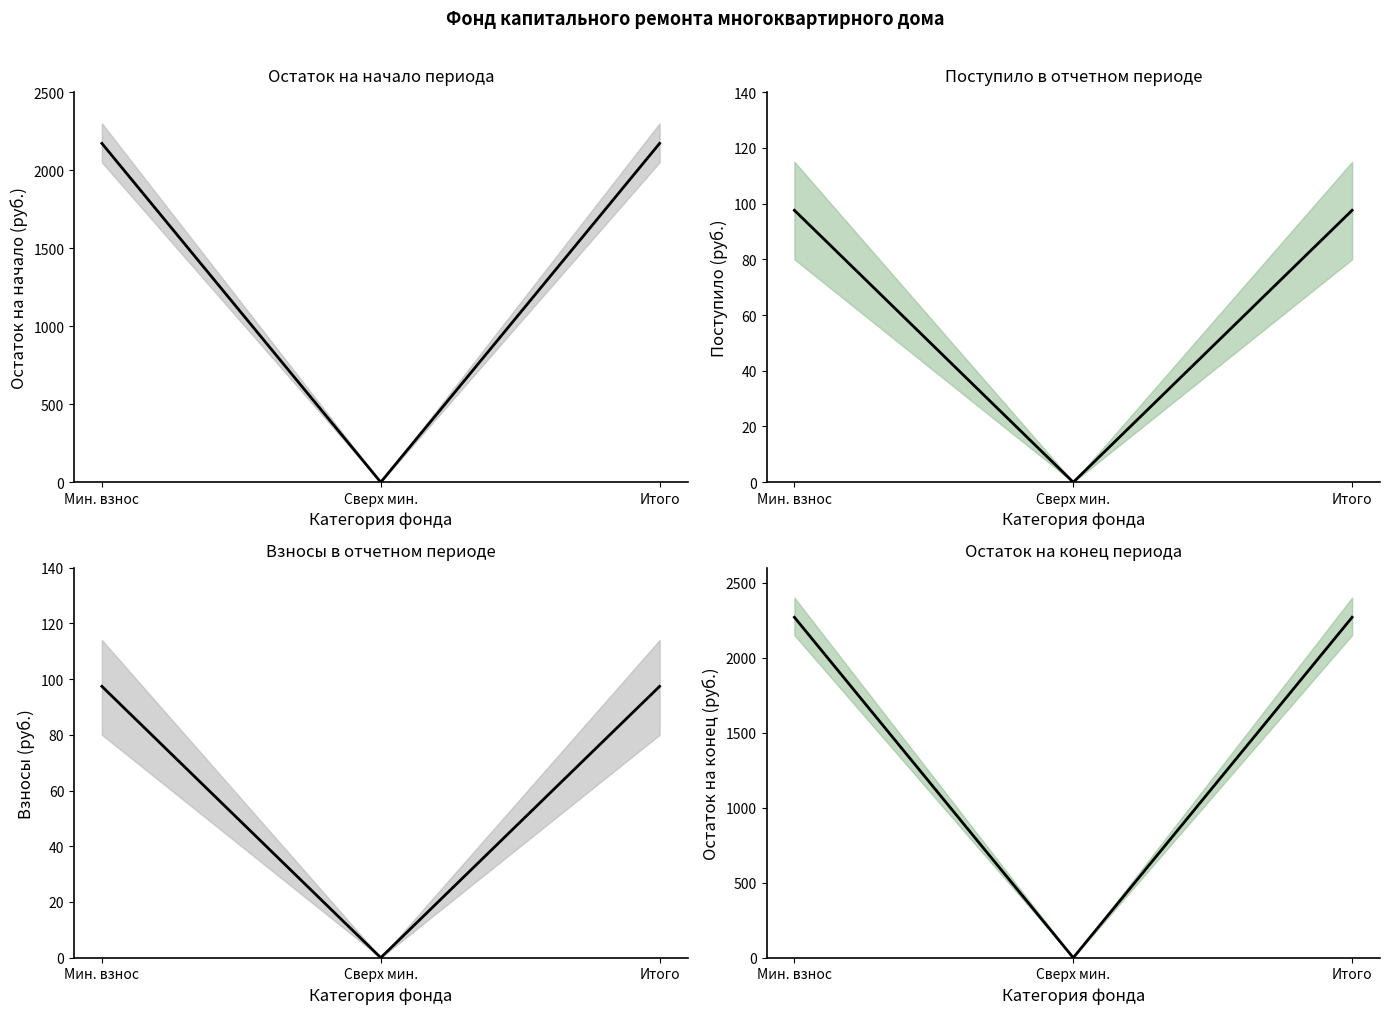

Reading right to left, list all the values displayed in this chart.

Остаток на начало (руб.): 2171.4	0.0	2171.4
Поступило (руб.): 97.6	0.0	97.6
Взносы (руб.): 97.4	0.0	97.4
Остаток на конец (руб.): 2269.0	0.0	2269.0